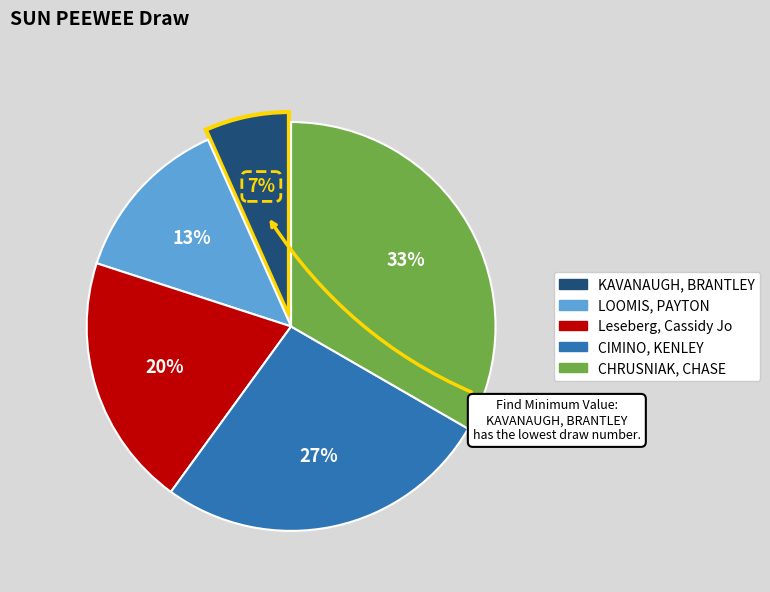

Between KAVANAUGH, BRANTLEY and CIMINO, KENLEY, which is larger?

CIMINO, KENLEY